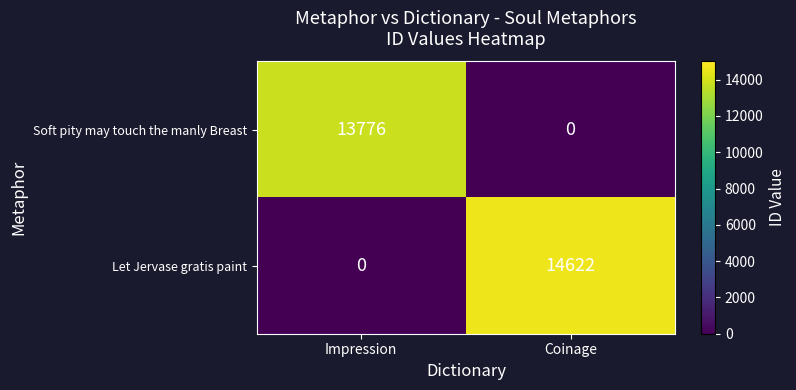

The Let Jervase gratis paint series shows 0 at Impression. True or false?

True